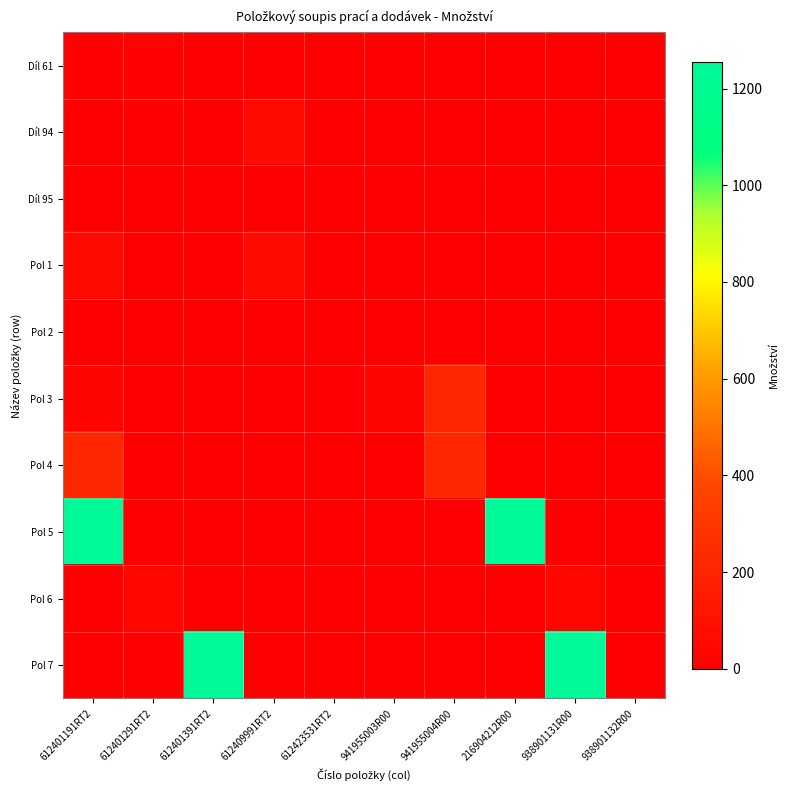

Which category has the highest value across all series?

612401191RT2